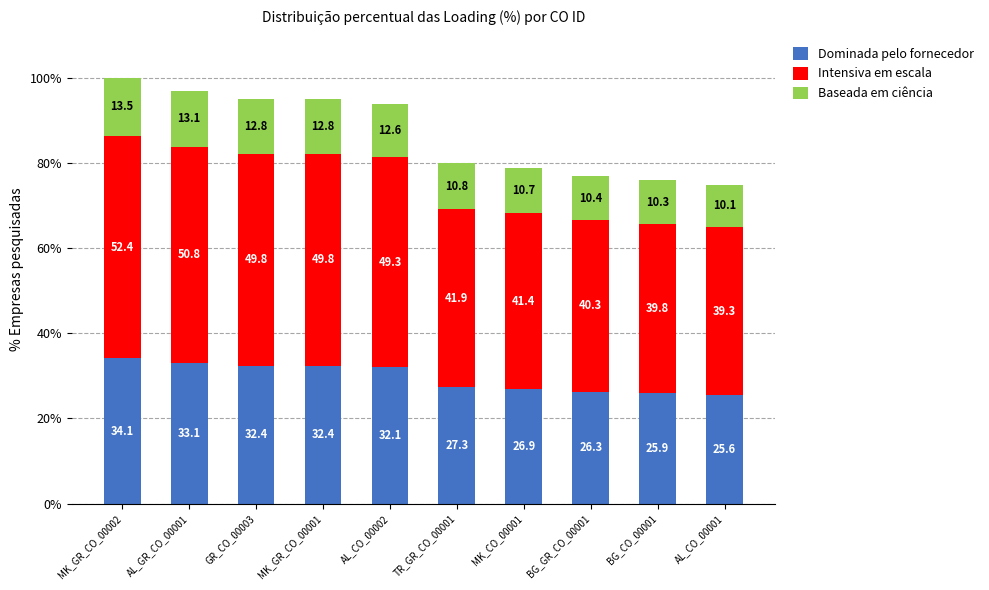

How many data points does each series have?

10